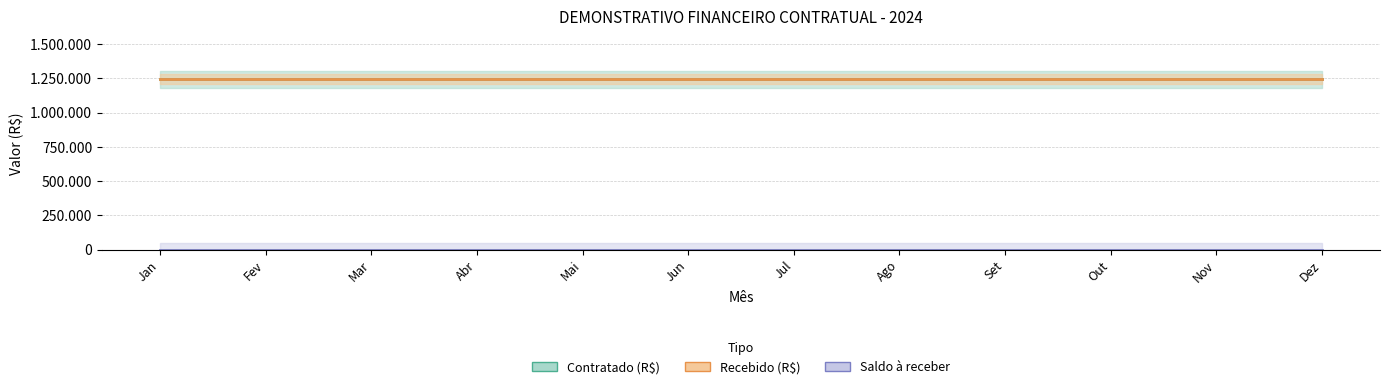

Is the value of Contratado (R$) at Abr greater than the value of Saldo à receber at Nov?

Yes